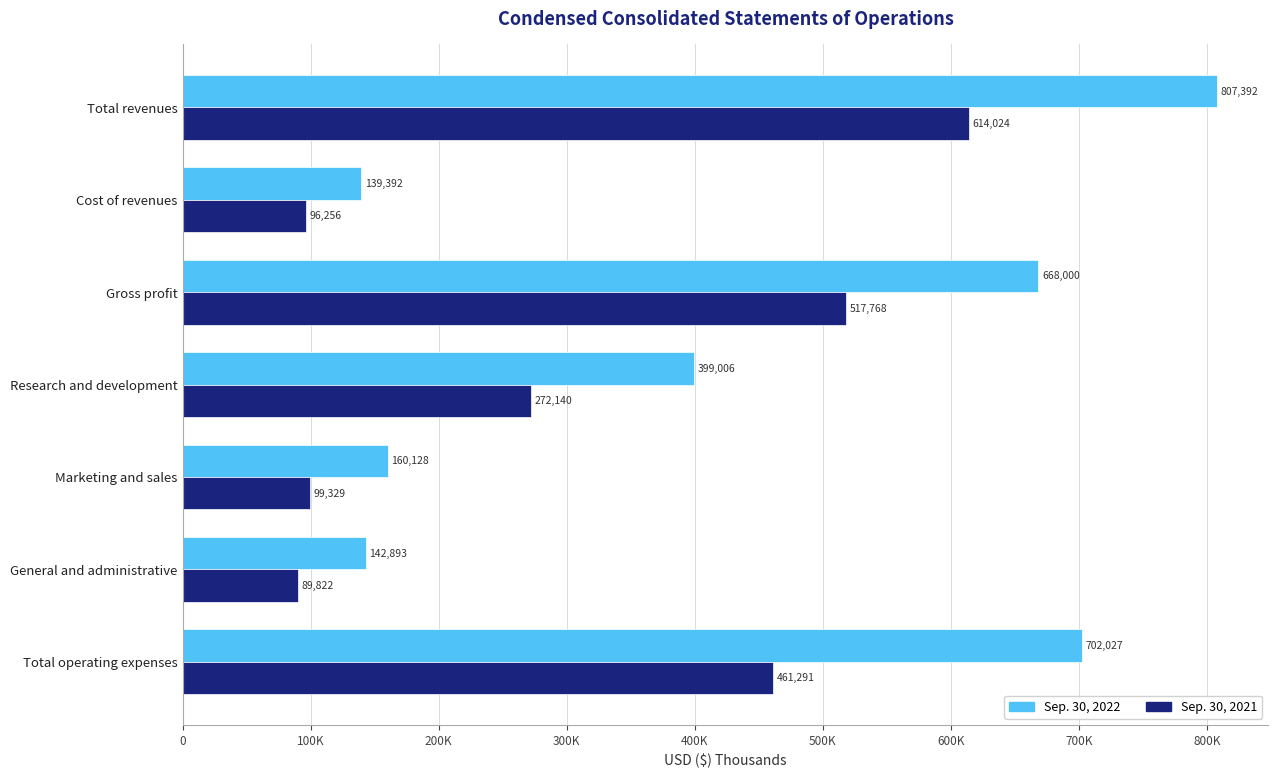

Which series has the largest total across all categories?

Sep. 30, 2022